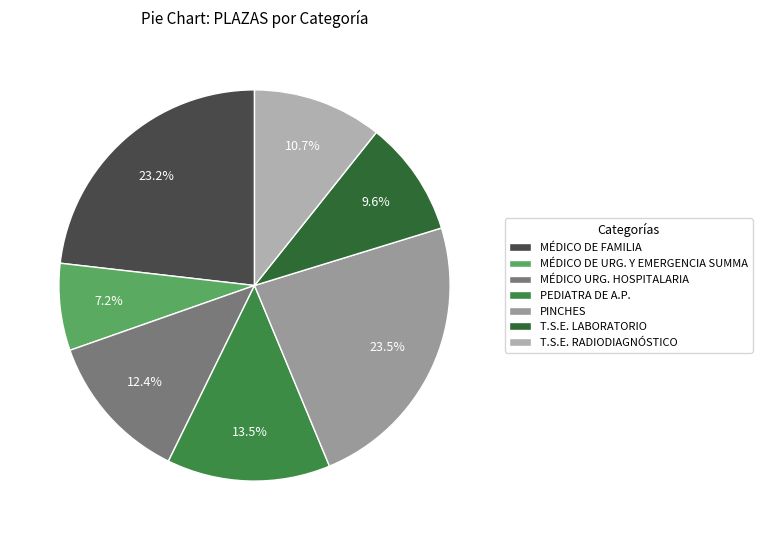

What is the total percentage of PEDIATRA DE A.P. and T.S.E. LABORATORIO?

23.1%